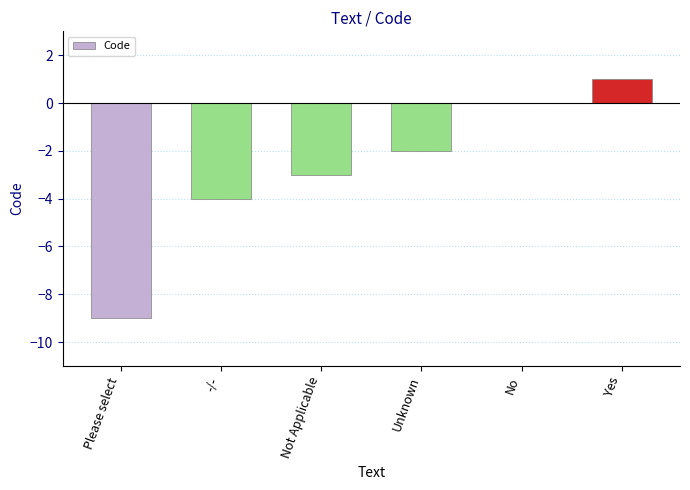

The value at Unknown is -2. True or false?

True